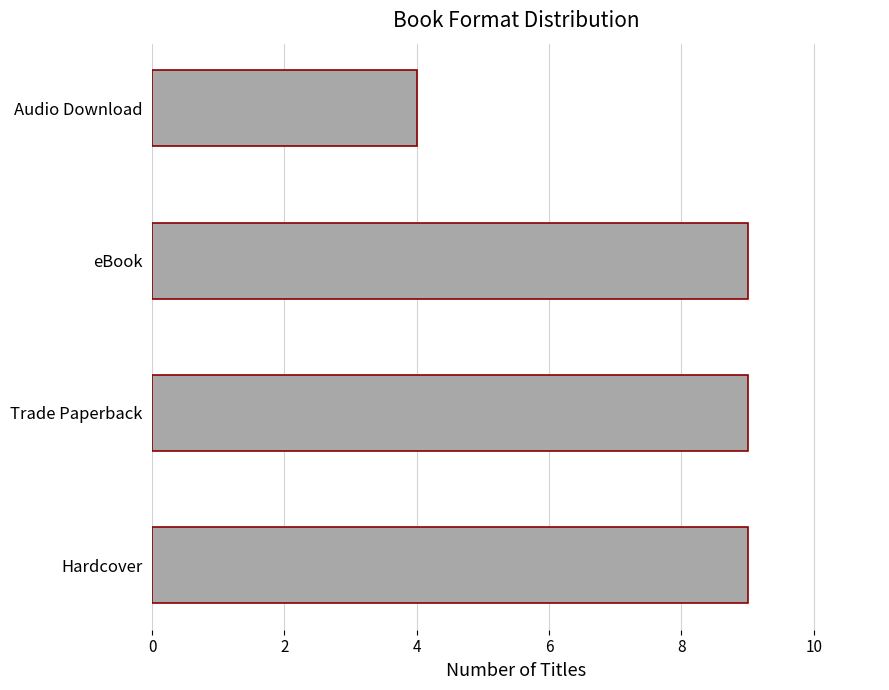

The chart shows a value of 3 at eBook. True or false?

False